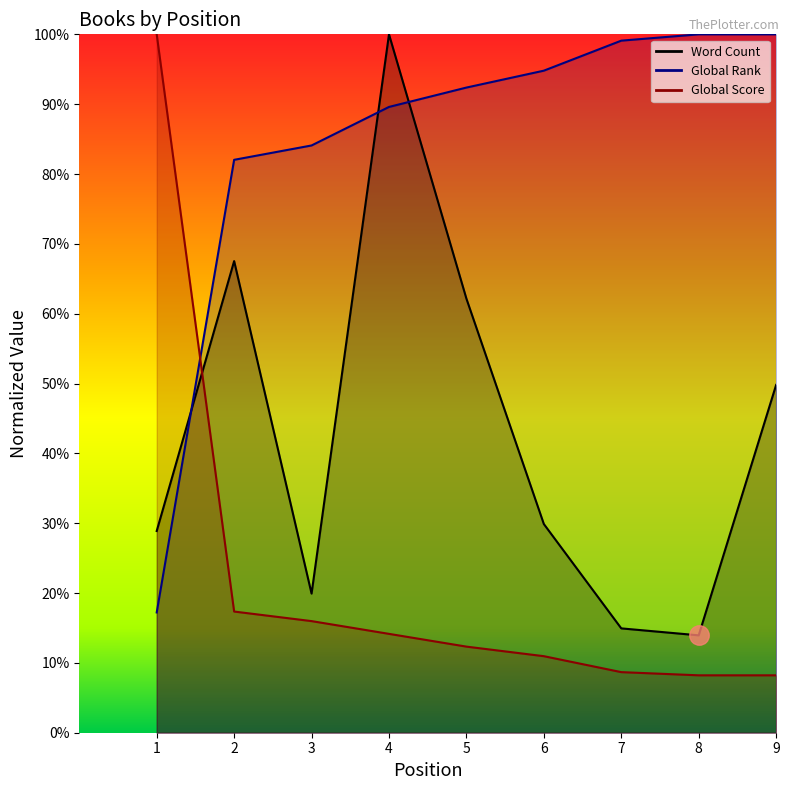

Does the chart have visible grid lines?

No